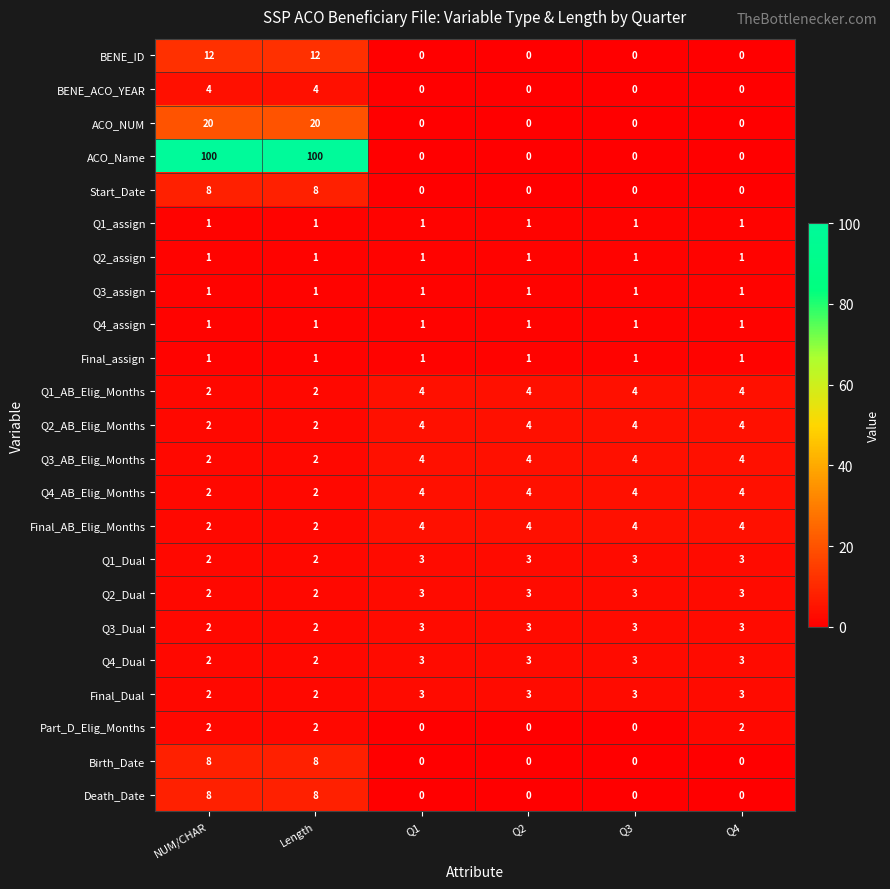

What is the greatest value displayed?

100